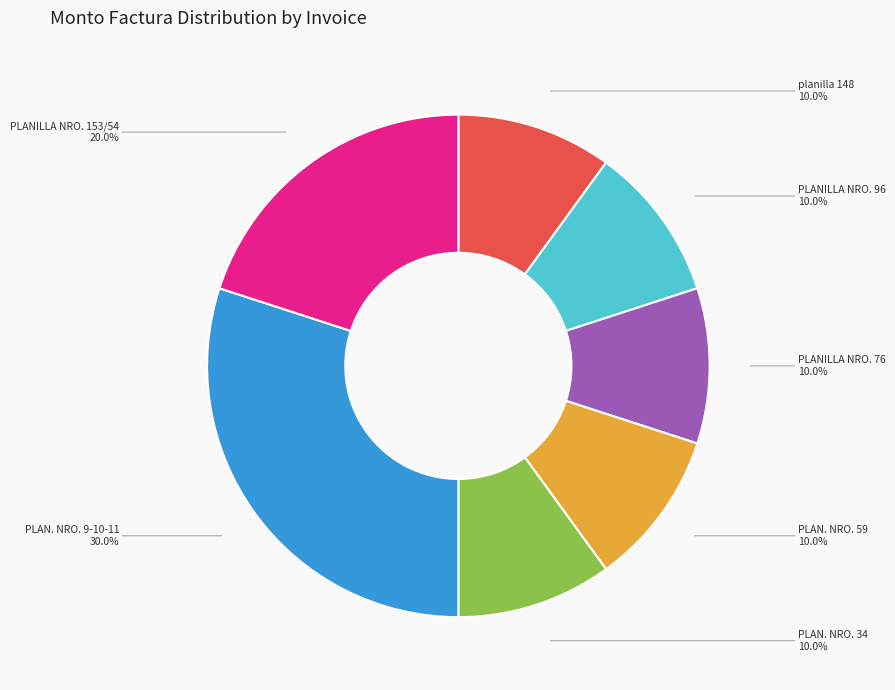

How many slices are in this pie chart?

7